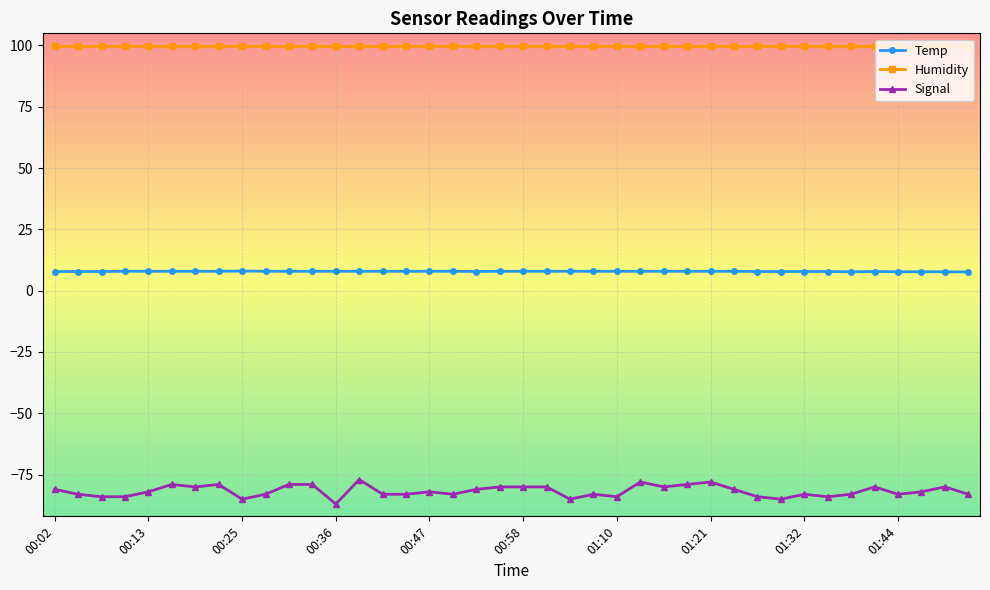

Is this an area chart (filled region under the line)?

No